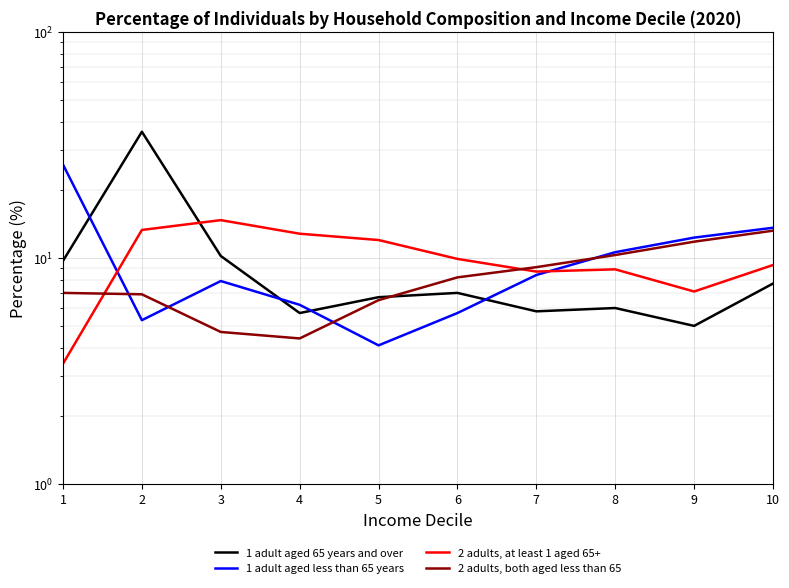

Reading right to left, what are all the values shown in this chart?

1 adult aged 65 years and over: 10=7.7	9=5.0	8=6.0	7=5.8	6=7.0	5=6.7	4=5.7	3=10.2	2=36.2	1=9.7
1 adult aged less than 65 years: 10=13.6	9=12.3	8=10.6	7=8.4	6=5.7	5=4.1	4=6.2	3=7.9	2=5.3	1=25.9
2 adults, at least 1 aged 65+: 10=9.3	9=7.1	8=8.9	7=8.7	6=9.9	5=12.0	4=12.8	3=14.7	2=13.3	1=3.4
2 adults, both aged less than 65: 10=13.2	9=11.8	8=10.3	7=9.1	6=8.2	5=6.5	4=4.4	3=4.7	2=6.9	1=7.0